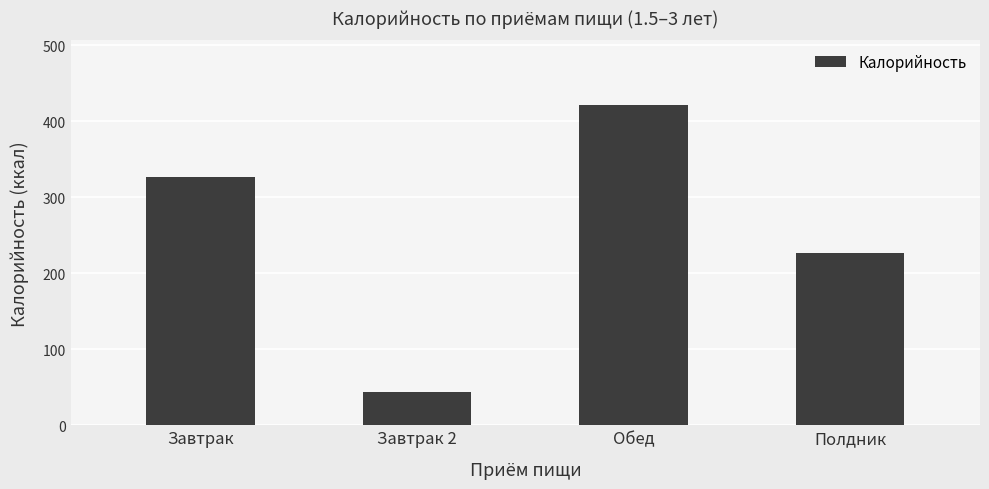

Reading right to left, extract all data points from this chart.

Полдник=226.8	Обед=421.9	Завтрак 2=44.0	Завтрак=326.3